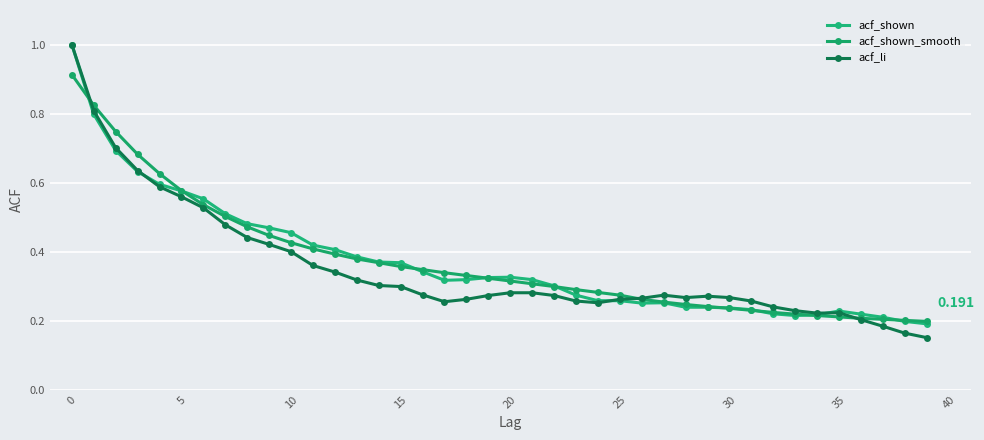

Which series has the largest total across all categories?

acf_shown_smooth